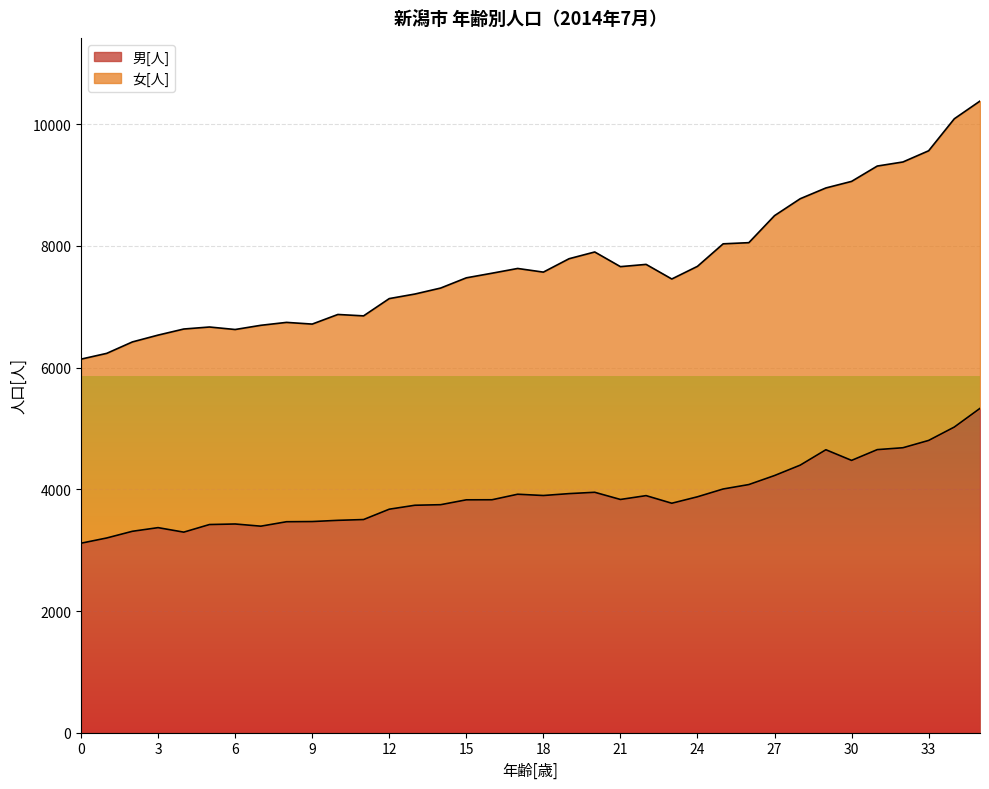

What is the value of the 男[人] point at the 12th from the left?

3503